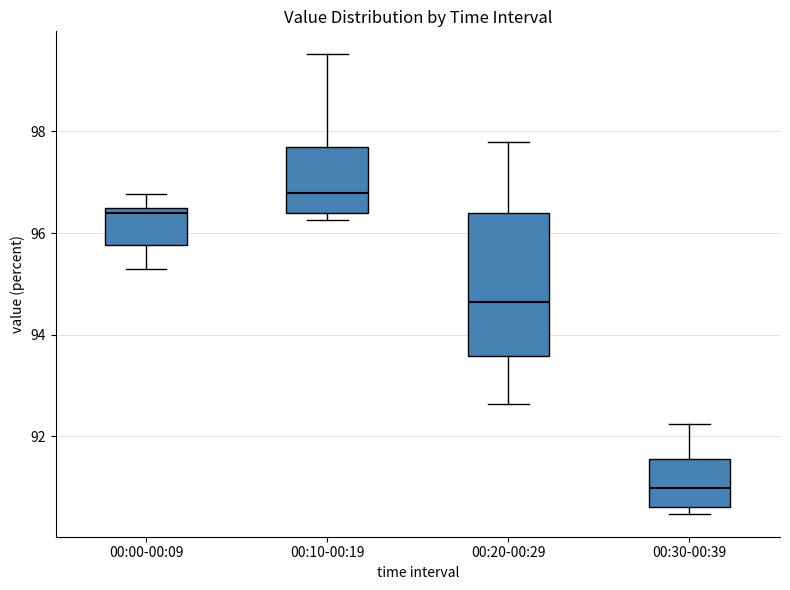

Where does the upper whisker of the box for 00:30-00:39 end on the y-axis? The values are not printed on the chart, so give them approximately, as read against the axis.

92.2